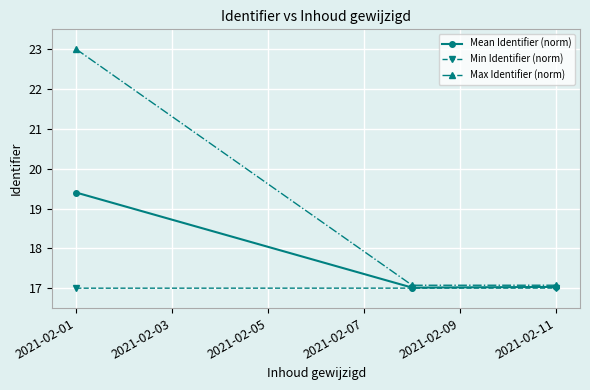

Count the number of data series in this chart.

3